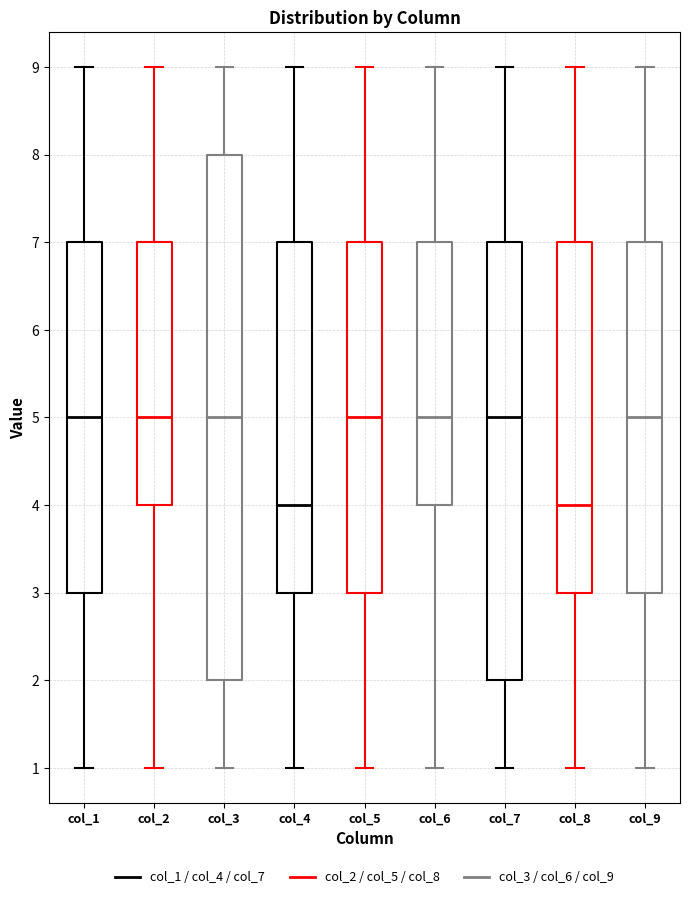

Reading left to right, transcribe this box plot: for each box, give where its median line is, the range the box spans, and where its two whiskers end, as read against the y-axis. The values are not printed on the chart, so give them approximately, as read against the axis.

col_1: median 5, box 3 to 7, whiskers 1 to 9
col_2: median 5, box 4 to 7, whiskers 1 to 9
col_3: median 5, box 2 to 8, whiskers 1 to 9
col_4: median 4, box 3 to 7, whiskers 1 to 9
col_5: median 5, box 3 to 7, whiskers 1 to 9
col_6: median 5, box 4 to 7, whiskers 1 to 9
col_7: median 5, box 2 to 7, whiskers 1 to 9
col_8: median 4, box 3 to 7, whiskers 1 to 9
col_9: median 5, box 3 to 7, whiskers 1 to 9